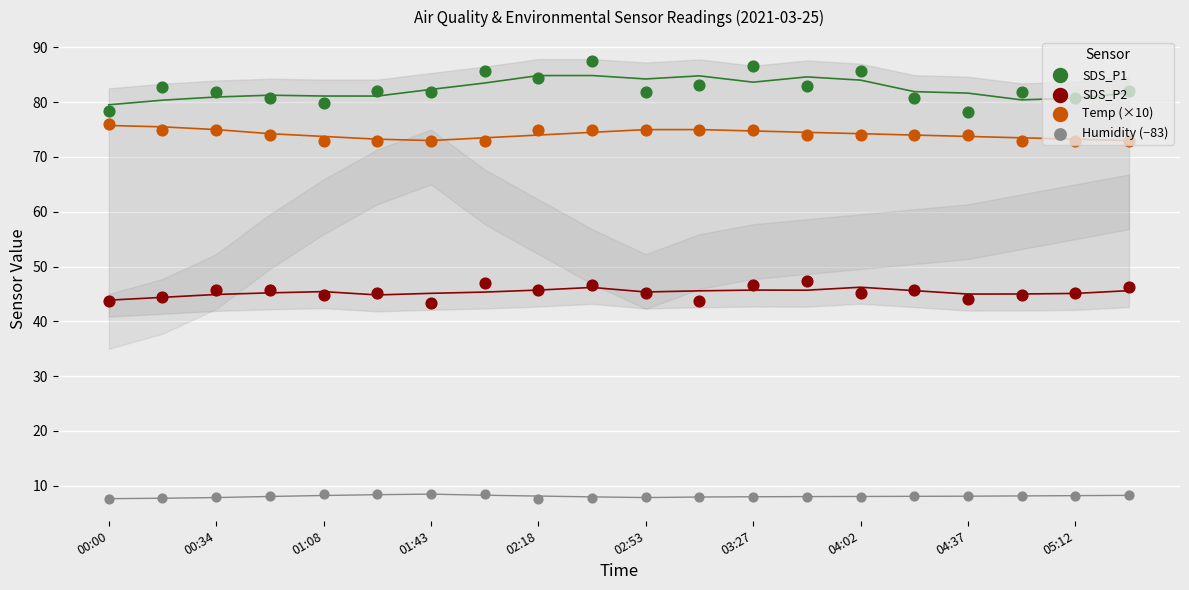

Which series reaches the minimum Y coordinate?

Humidity (−83)